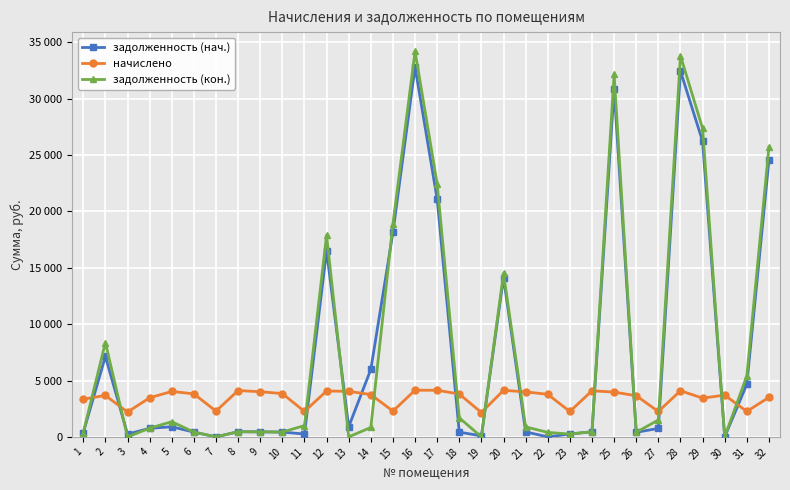

How many times do задолженность (кон.) and задолженность (нач.) cross each other?

7